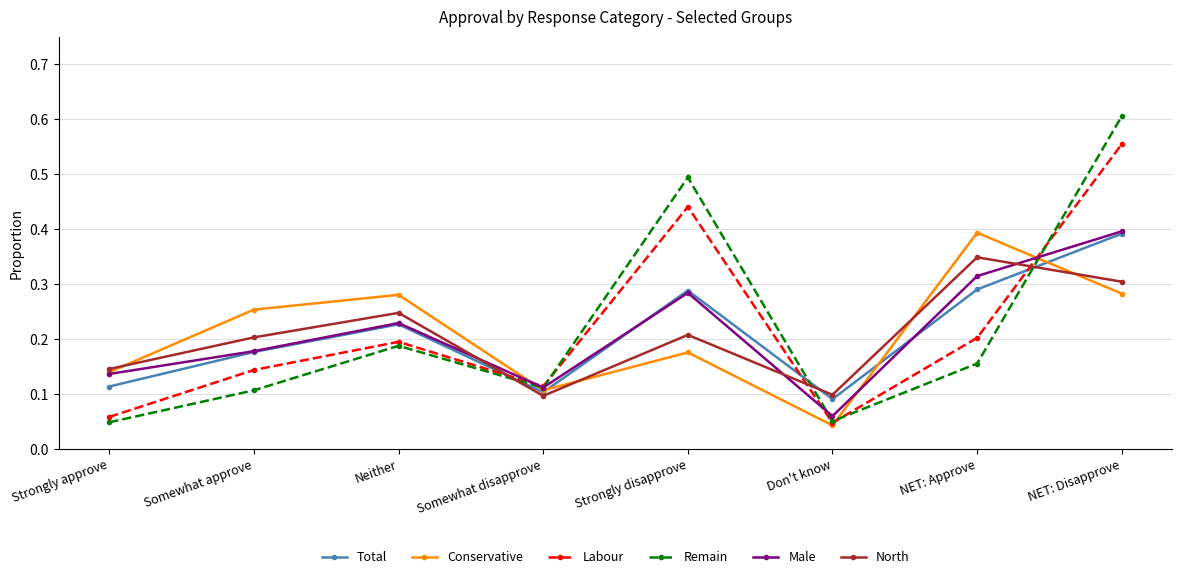

Is the value of Male at Strongly approve greater than the value of Remain at NET: Approve?

No